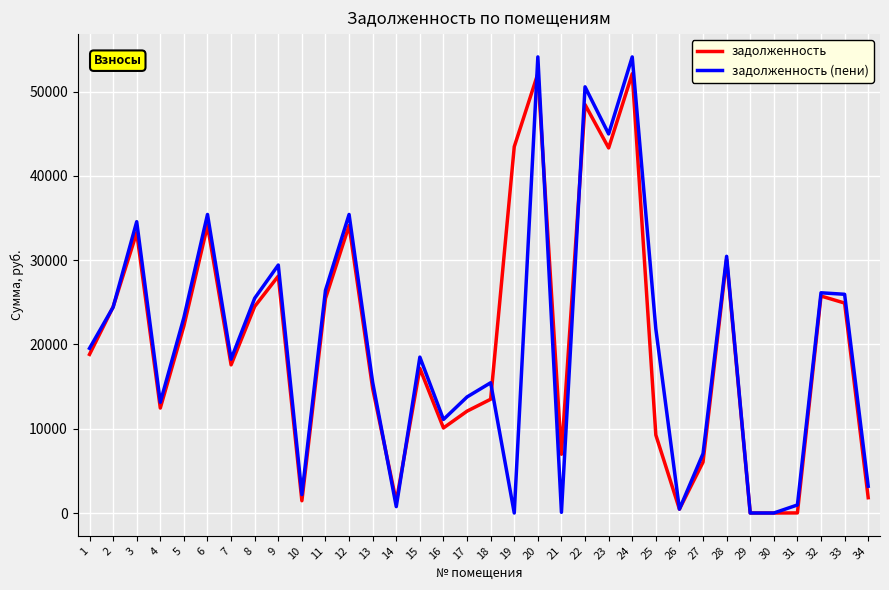

How many lines are shown in the chart?

2